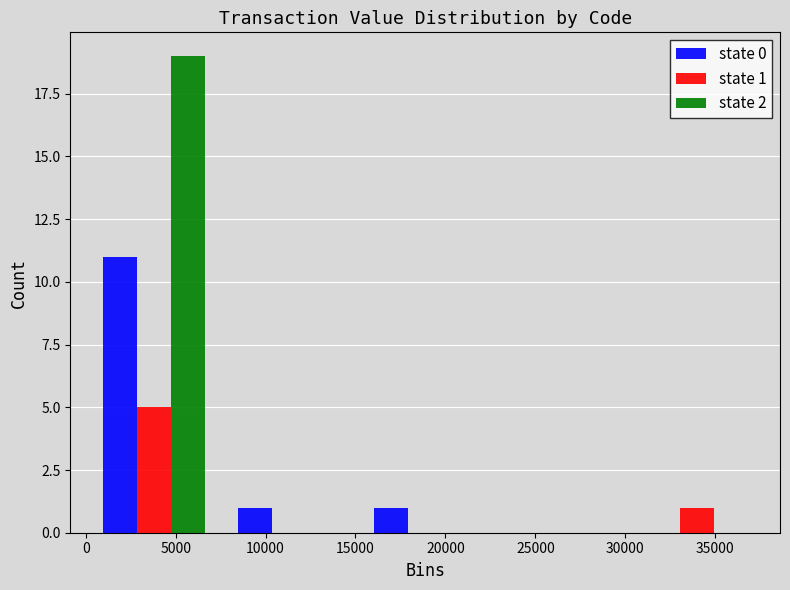

In the state 1 series, which range on the x-axis has the tallest bar?

0 to 7500